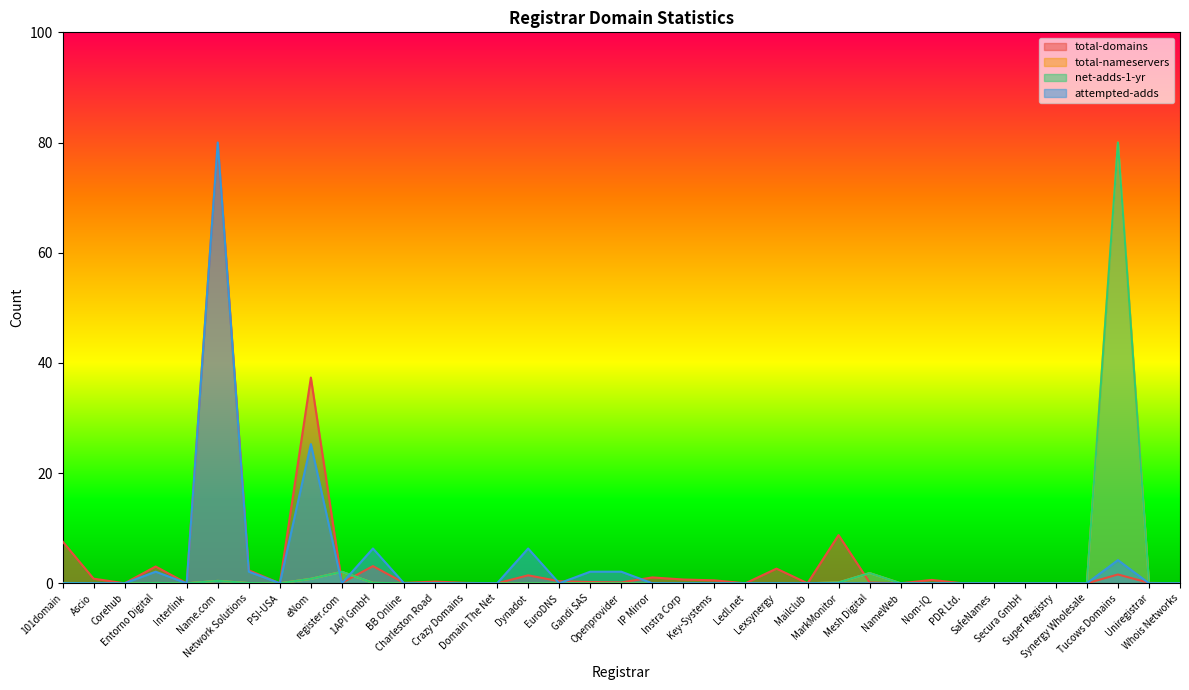

True or false: net-adds-1-yr and total-nameservers cross at least once.

False